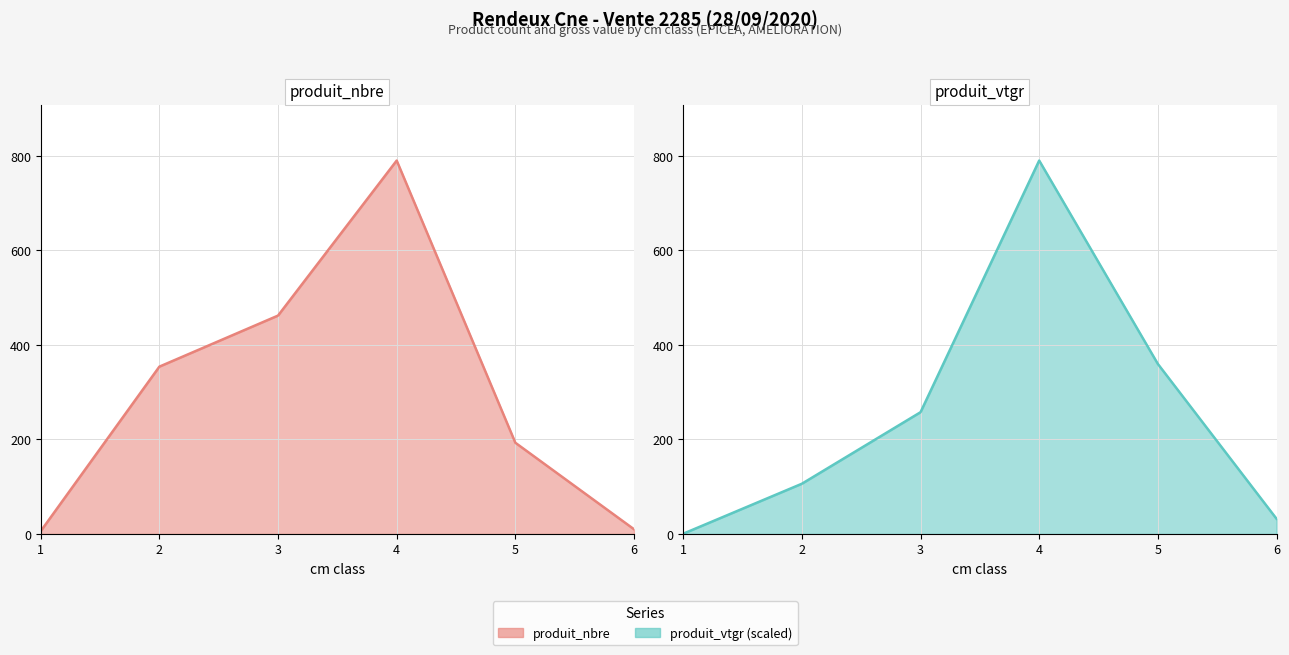

What is the value of the produit_nbre point at the 3rd from the left?

462.0